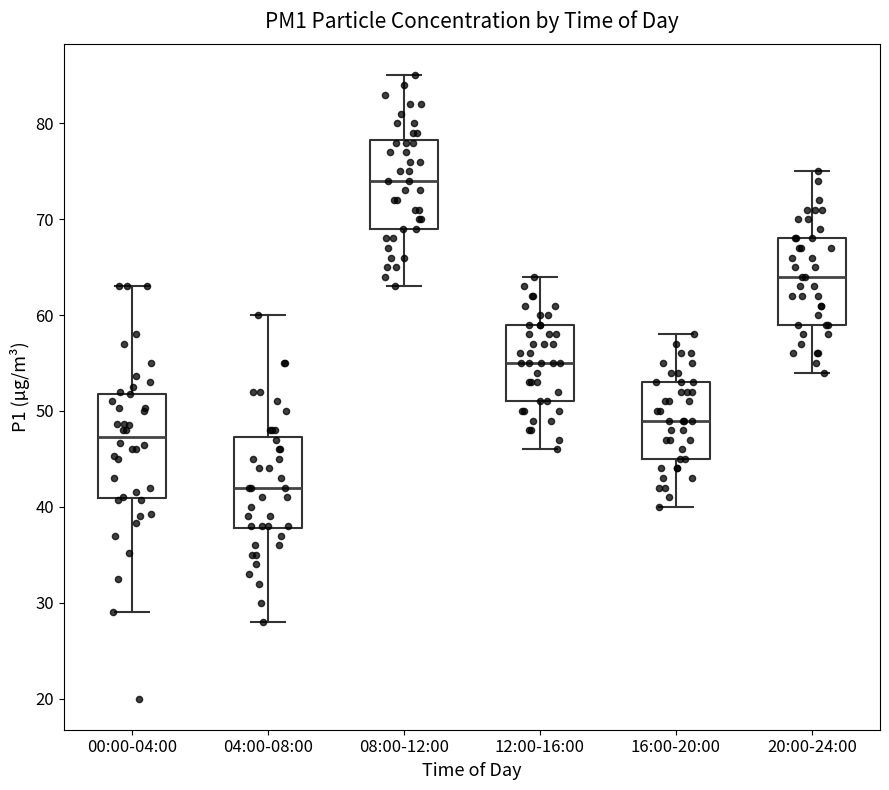

Reading left to right, transcribe this box plot: for each box, give where its median line is, the range the box spans, and where its two whiskers end, as read against the y-axis. The values are not printed on the chart, so give them approximately, as read against the axis.

00:00-04:00: median 47, box 41 to 52, whiskers 29 to 63
04:00-08:00: median 42, box 38 to 47, whiskers 28 to 60
08:00-12:00: median 74, box 69 to 78, whiskers 63 to 85
12:00-16:00: median 55, box 51 to 59, whiskers 46 to 64
16:00-20:00: median 49, box 45 to 53, whiskers 40 to 58
20:00-24:00: median 64, box 59 to 68, whiskers 54 to 75